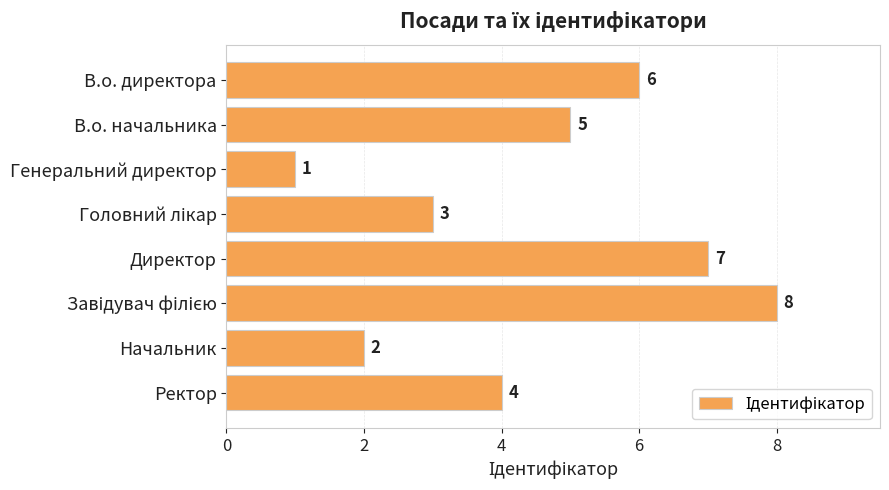

Is it true that the value at Директор is 7?

True